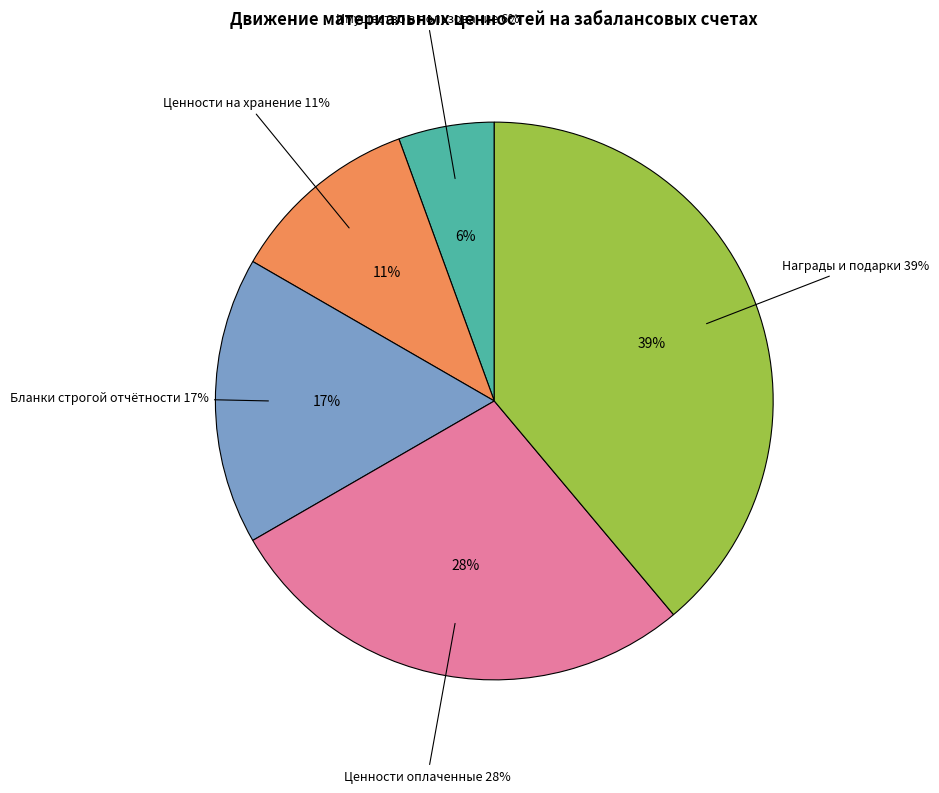

Rank the categories by value from highest to lowest.

5. Награды, призы, кубки и ценные подарки, 4. Материальные ценности, оплаченные, 3. Бланки строгой отчетности, 2. Материальные ценности на хранение, 1. Имущество, полученное в пользование